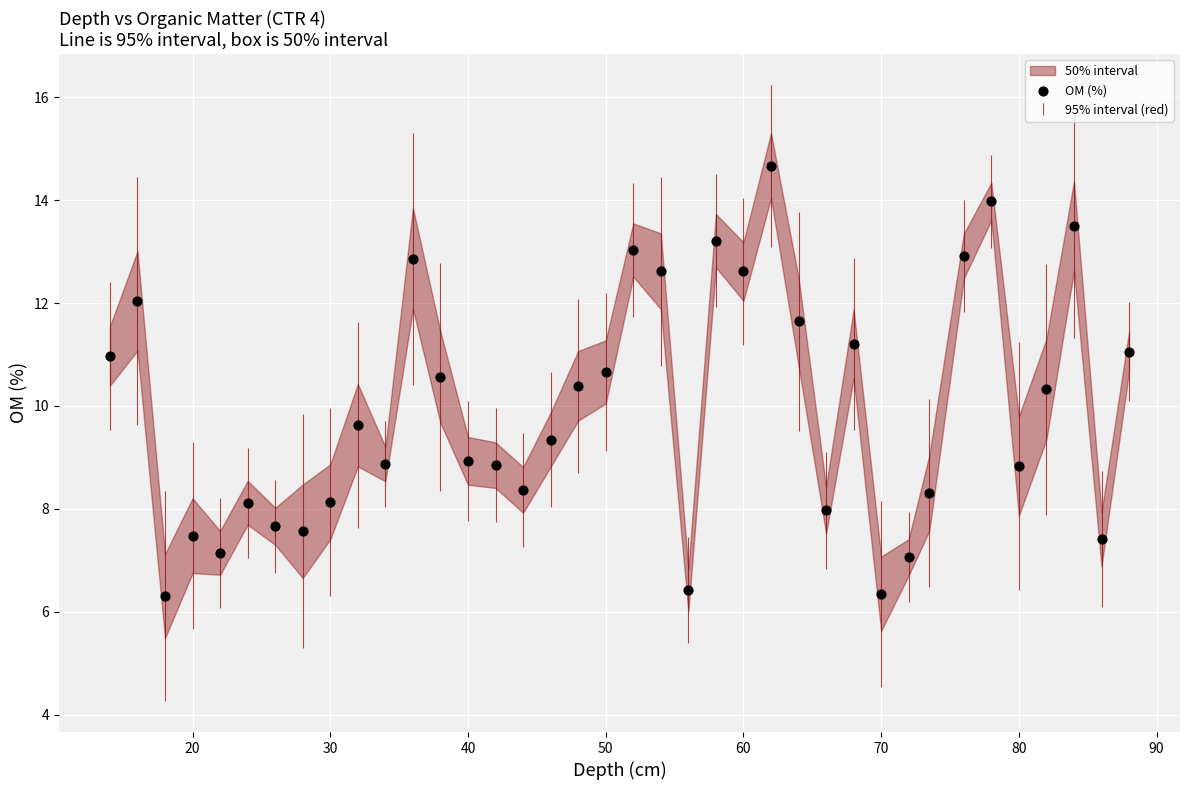

What is the range of X values (max minus min)?

74.0